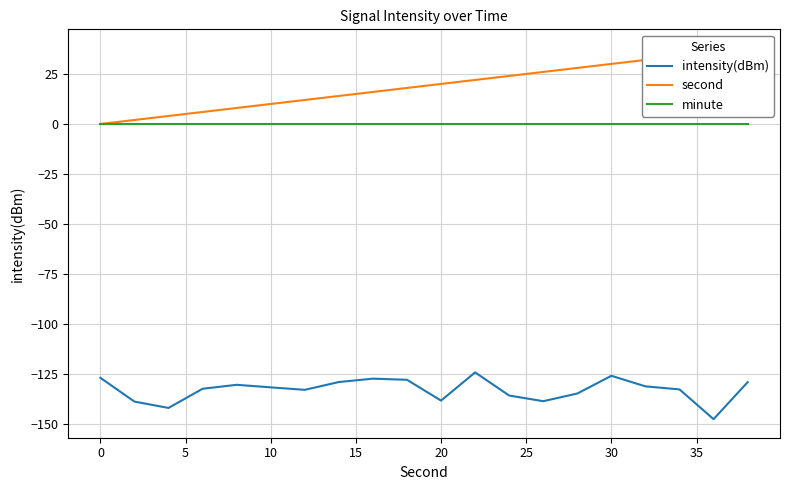

True or false: minute has more than 1 points higher than both neighbors.

False